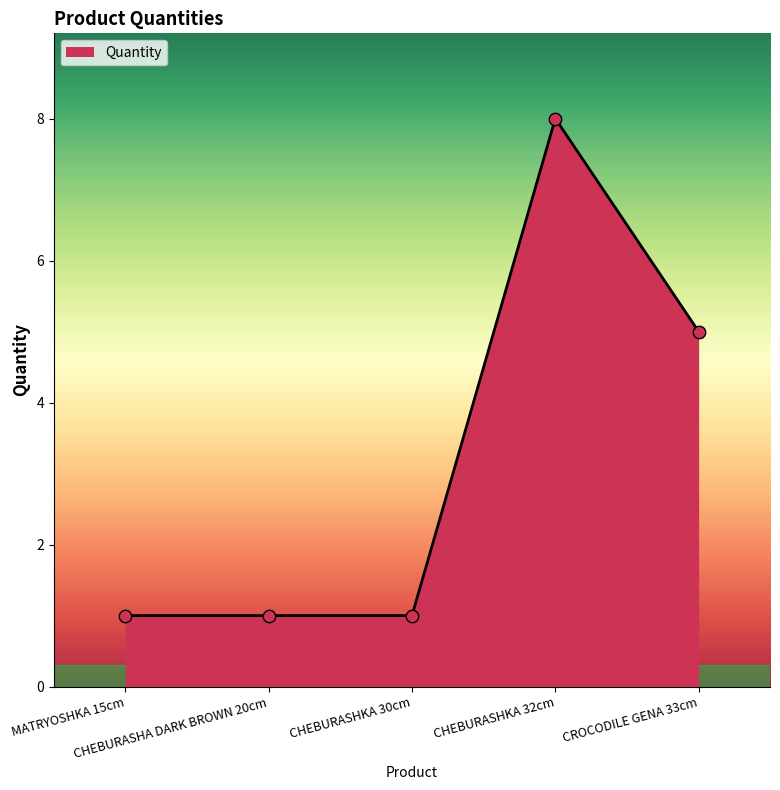

What is the difference between the second highest and minimum values?

4